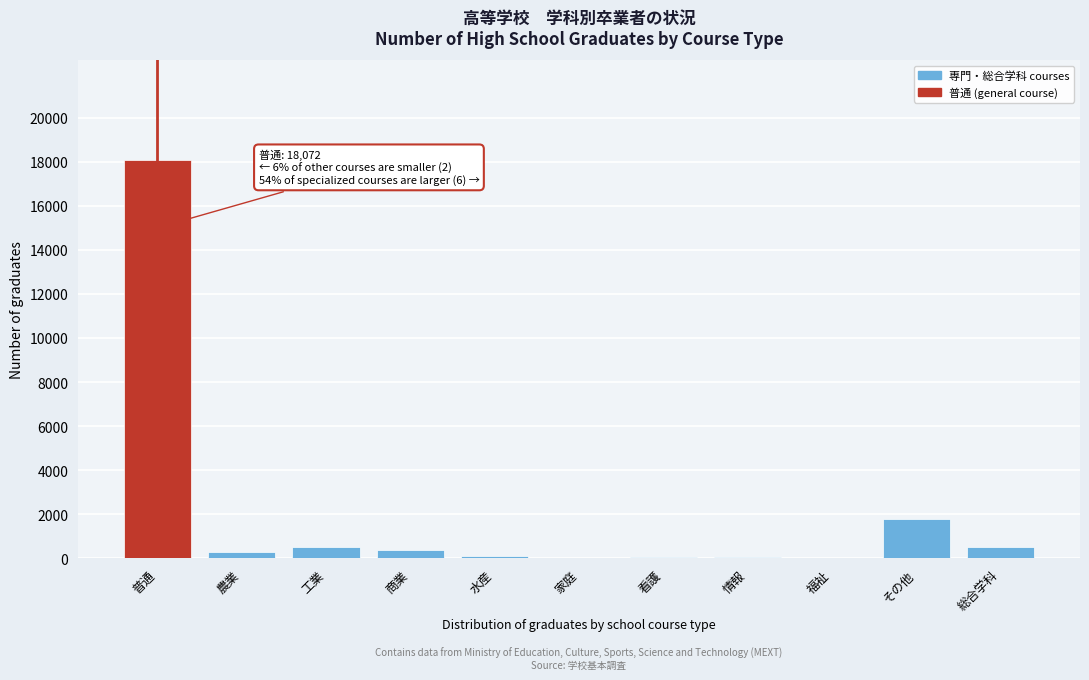

What is the greatest value displayed?

18072